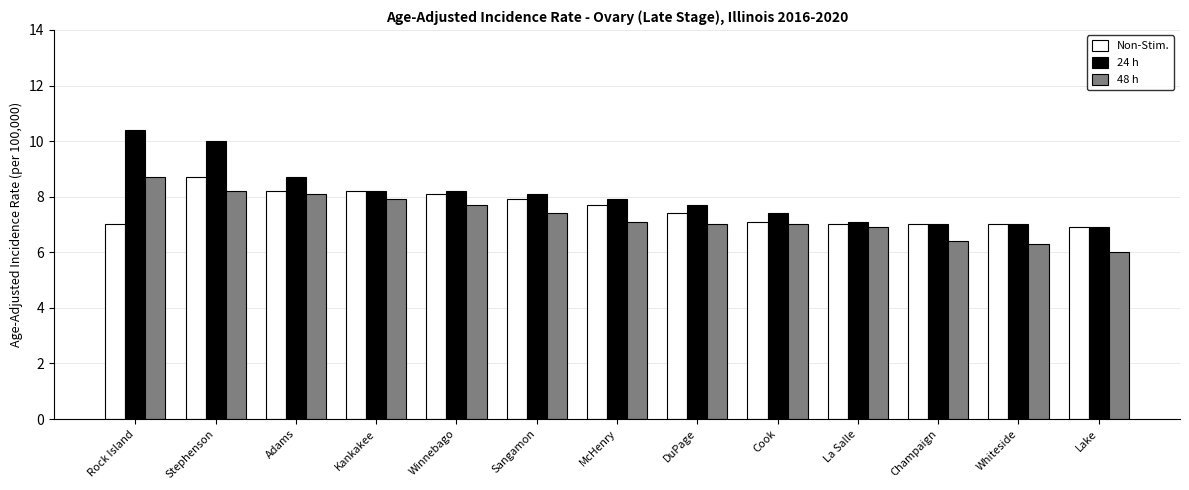

How many groups of bars are there?

13